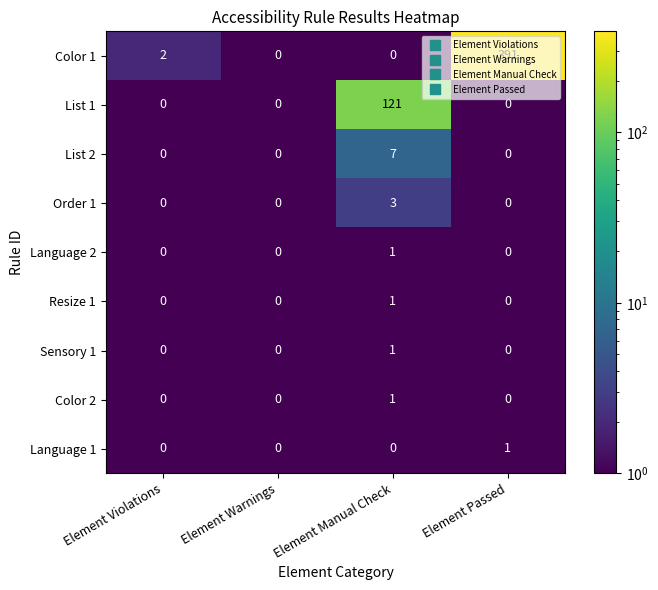

Which series has the largest total across all categories?

Color 1